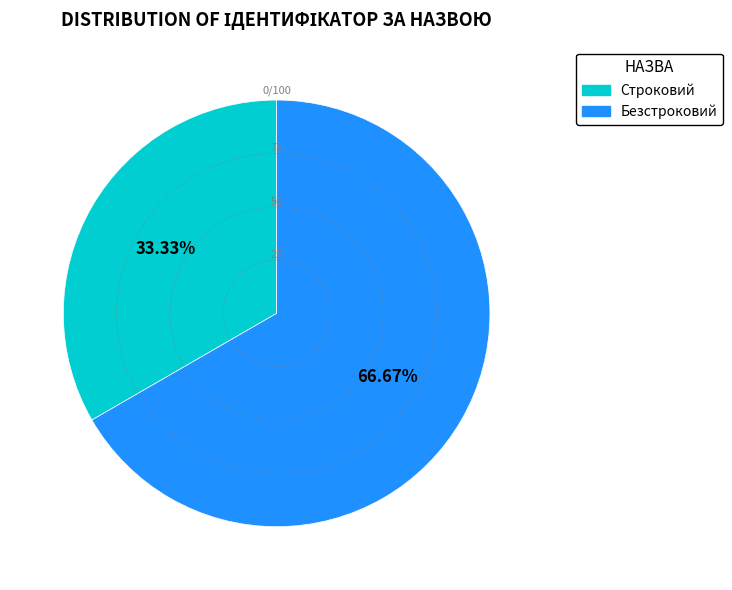

How many segments does this pie chart have?

2